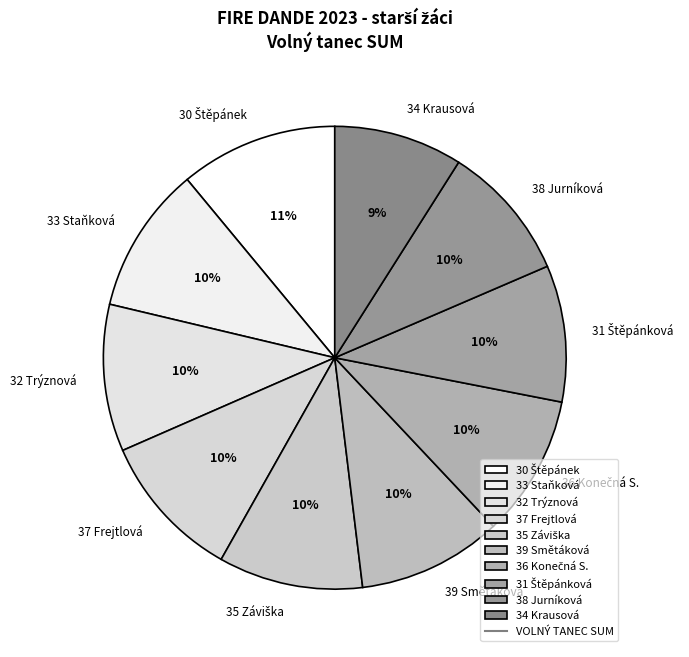

Combined, do 39 Smětáková and 32 Trýznová account for over 50%?

No